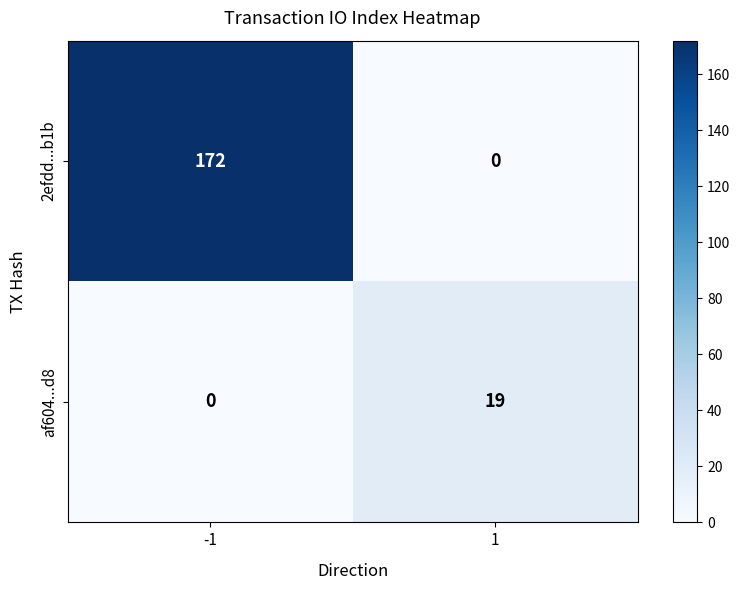

Rank the series at -1 from lowest to highest value.

af604...d8, 2efdd...b1b